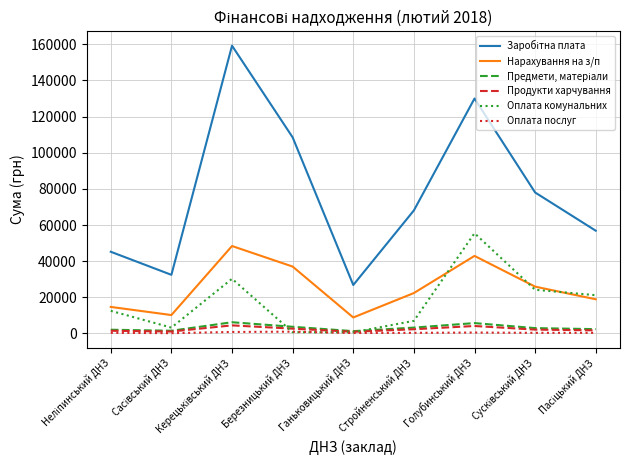

Which category has the highest value in the Оплата комунальних series?

Голубинський ДНЗ